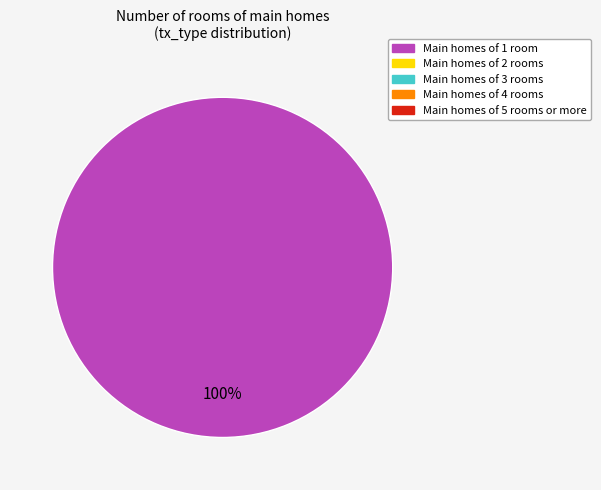

Count the number of slices in the pie.

1